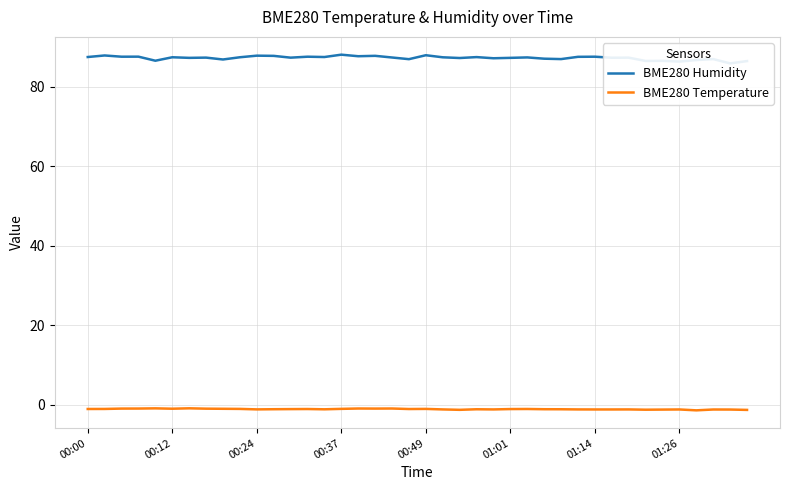

Reading left to right, list all the values displayed in this chart.

BME280 Humidity: 87.4	87.8	87.5	87.5	86.5	87.4	87.2	87.3	86.8	87.4	87.8	87.7	87.3	87.5	87.4	88.0	87.6	87.7	87.3	86.9	87.9	87.4	87.2	87.4	87.1	87.2	87.3	87.0	86.9	87.5	87.5	87.3	87.3	86.5	86.5	86.3	86.7	86.9	85.8	86.4
BME280 Temperature: -1.0	-1.0	-0.9	-0.9	-0.9	-0.9	-0.8	-0.9	-1.0	-1.0	-1.1	-1.1	-1.1	-1.0	-1.1	-1.0	-0.9	-0.9	-0.9	-1.0	-1.0	-1.1	-1.2	-1.1	-1.1	-1.0	-1.0	-1.1	-1.1	-1.1	-1.1	-1.1	-1.1	-1.2	-1.2	-1.1	-1.4	-1.1	-1.2	-1.2